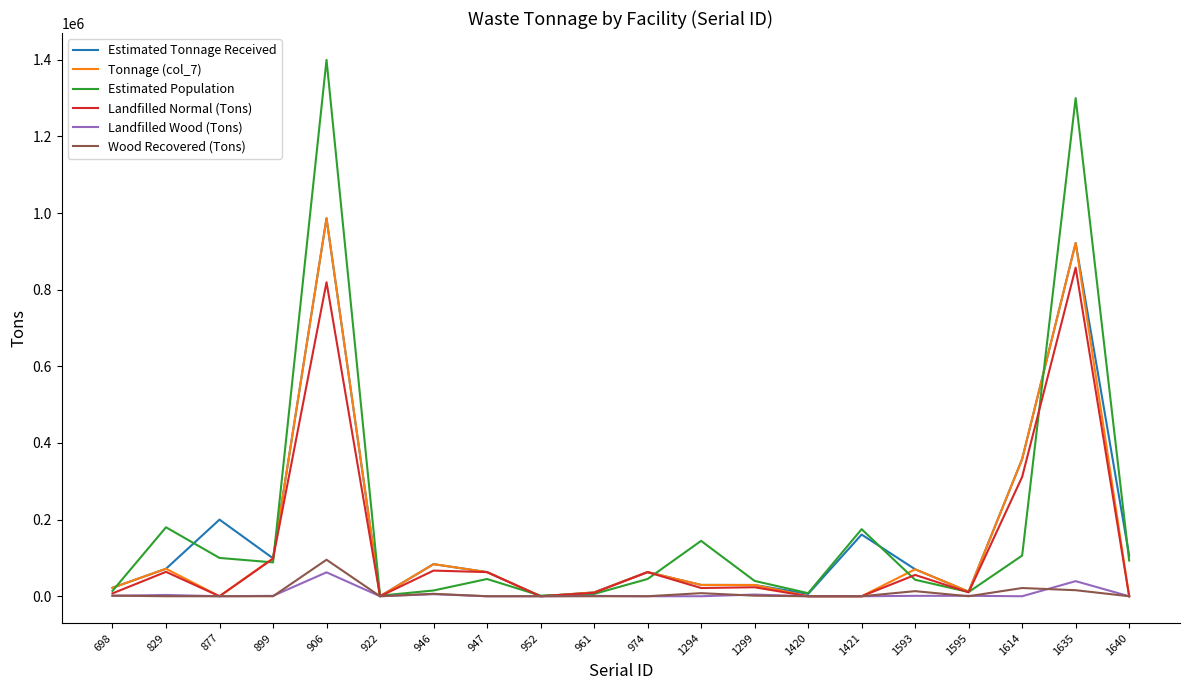

What are all the series names shown in the legend?

Estimated Tonnage Received, Tonnage (col_7), Estimated Population, Landfilled Normal (Tons), Landfilled Wood (Tons), Wood Recovered (Tons)